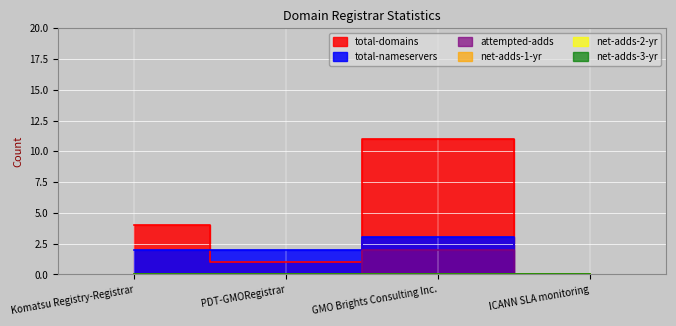

What is the label of the 1st point from the left?

Komatsu Registry-Registrar